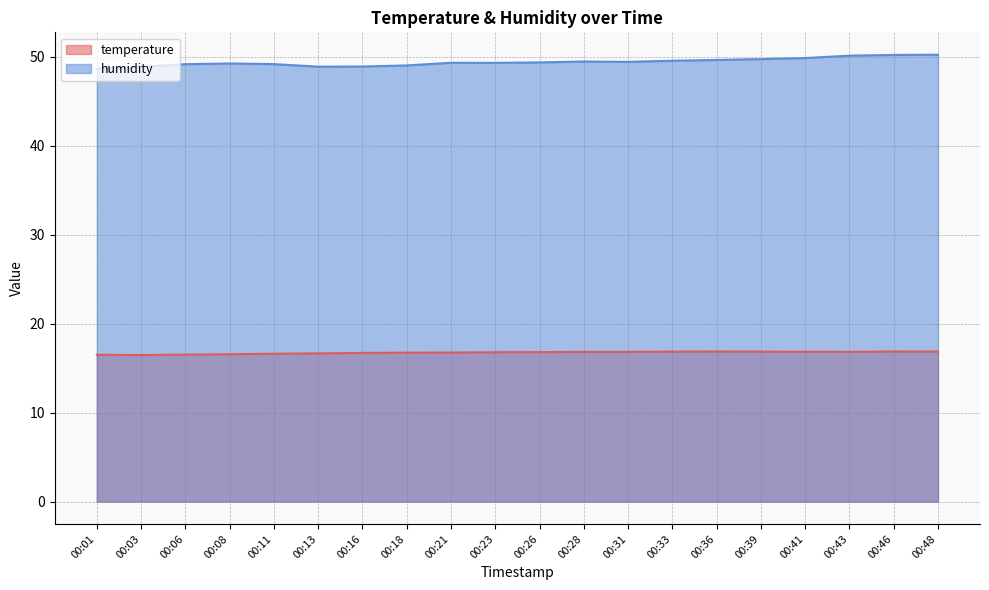

Between 00:03 and 00:41, which series saw the biggest shift?

humidity